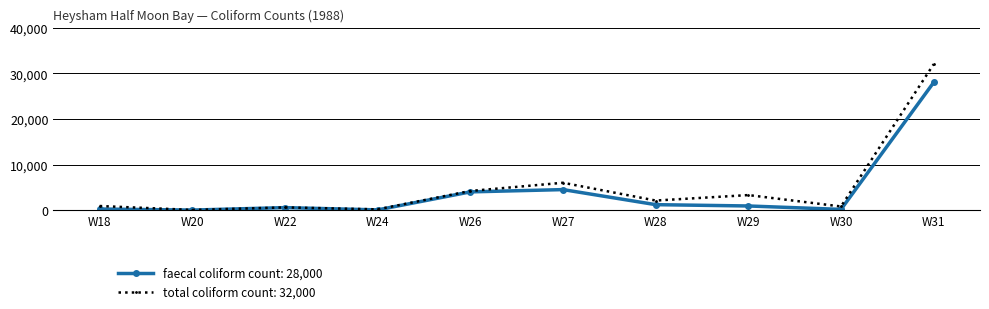

What is the greatest value displayed?

32000